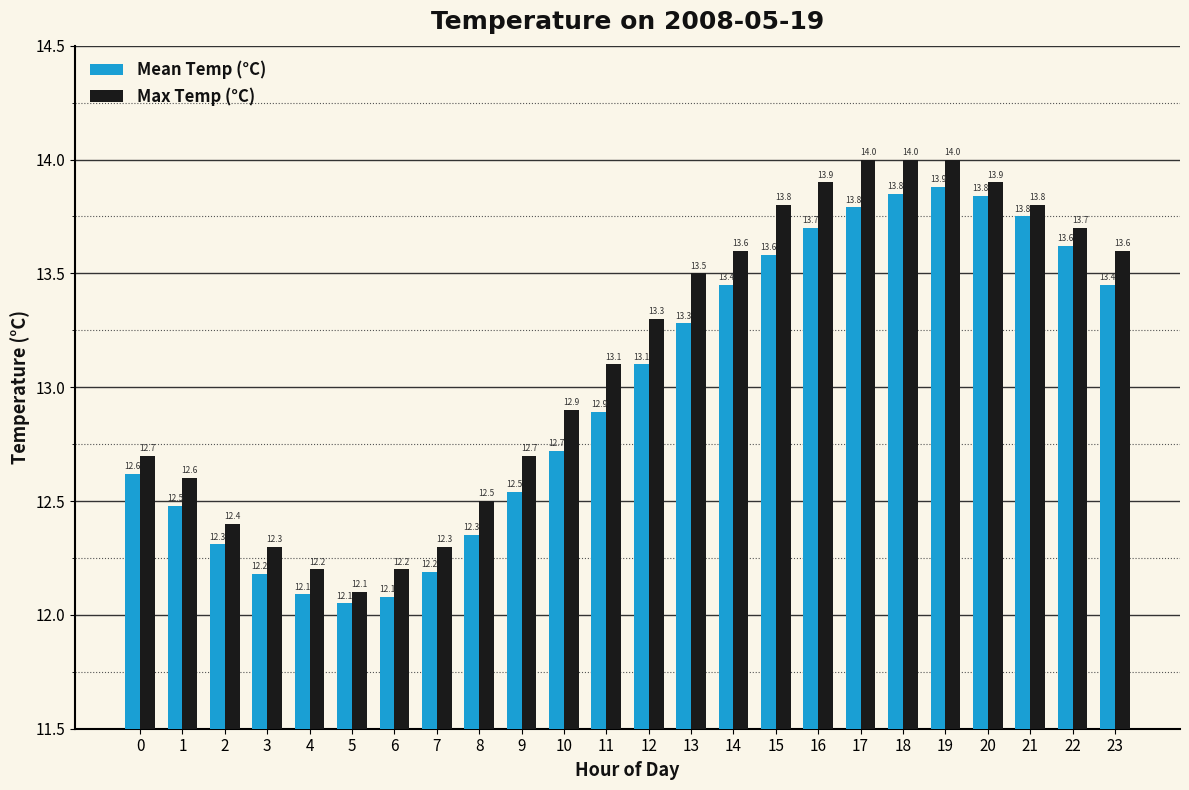

Which series has the largest total across all categories?

Max Temp (°C)